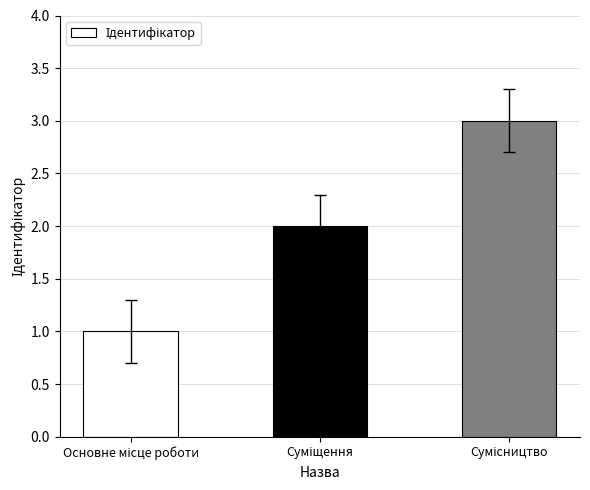

What is the greatest value displayed?

3